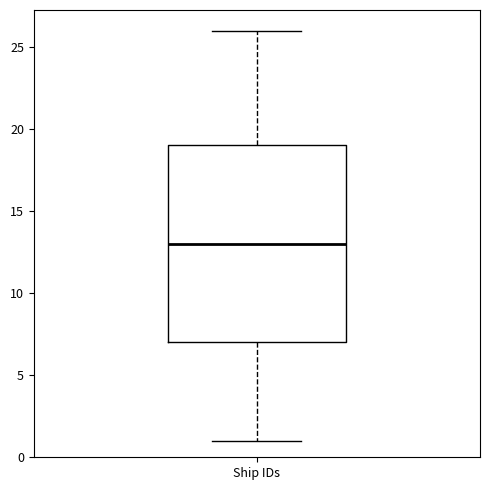

Where is the upper edge of the box for Ship IDs on the y-axis? The values are not printed on the chart, so give them approximately, as read against the axis.

19